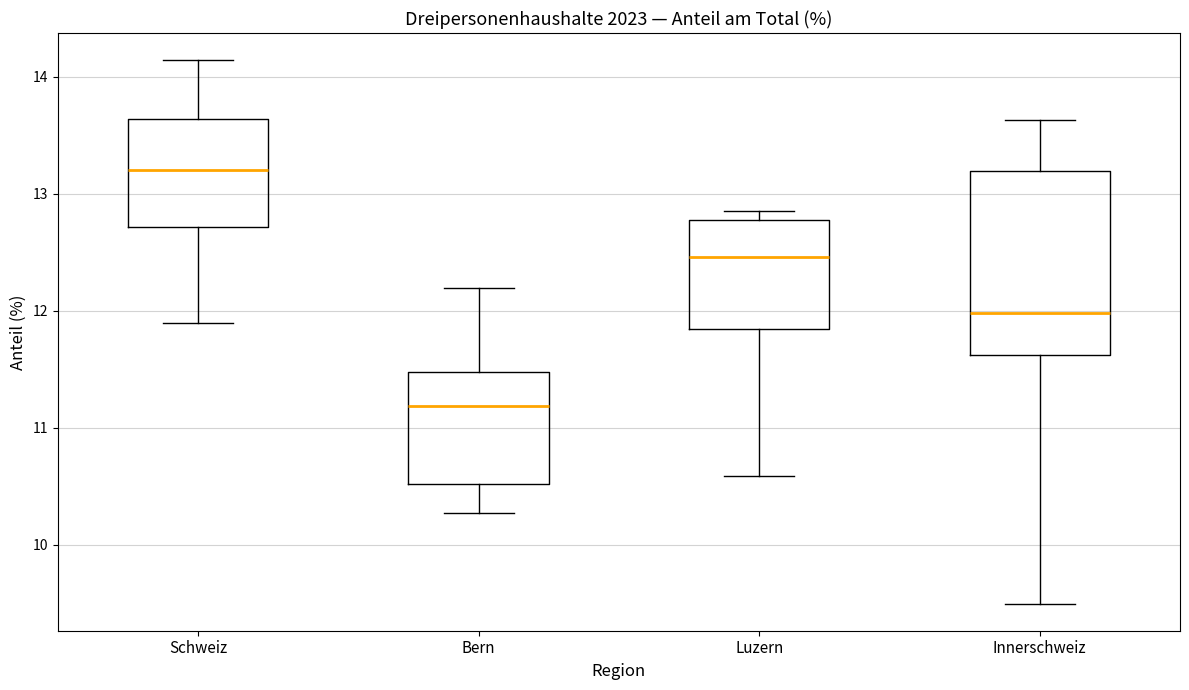

Where is the upper edge of the box for Luzern on the y-axis? The values are not printed on the chart, so give them approximately, as read against the axis.

12.8